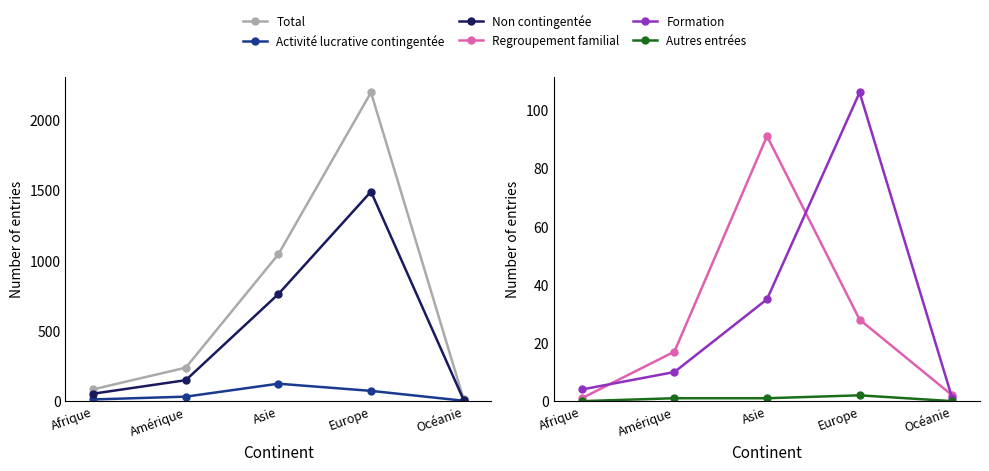

Rank the series by their maximum value, from highest to lowest.

Total (col_1), Activités lucratives non contingentées (col_3), Activité lucrative contingentée (col_2), Formation et formation continue (col_5), Regroupement familial (col_4), Autres entrées (col_7)